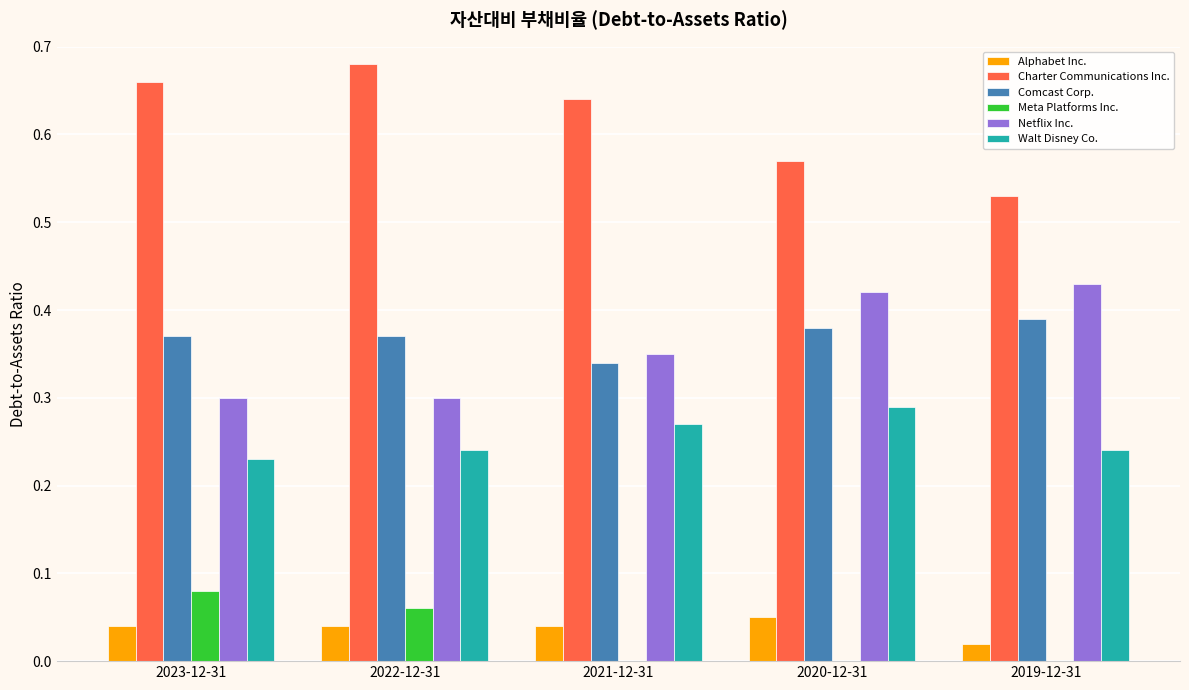

How many series are shown in this chart?

6